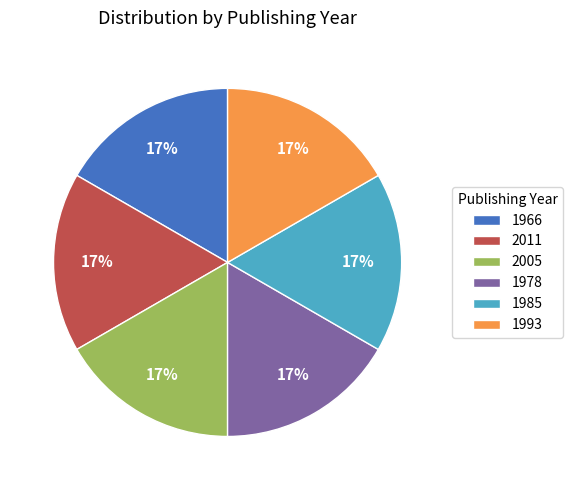

Is there any slice that represents more than half of the pie?

No